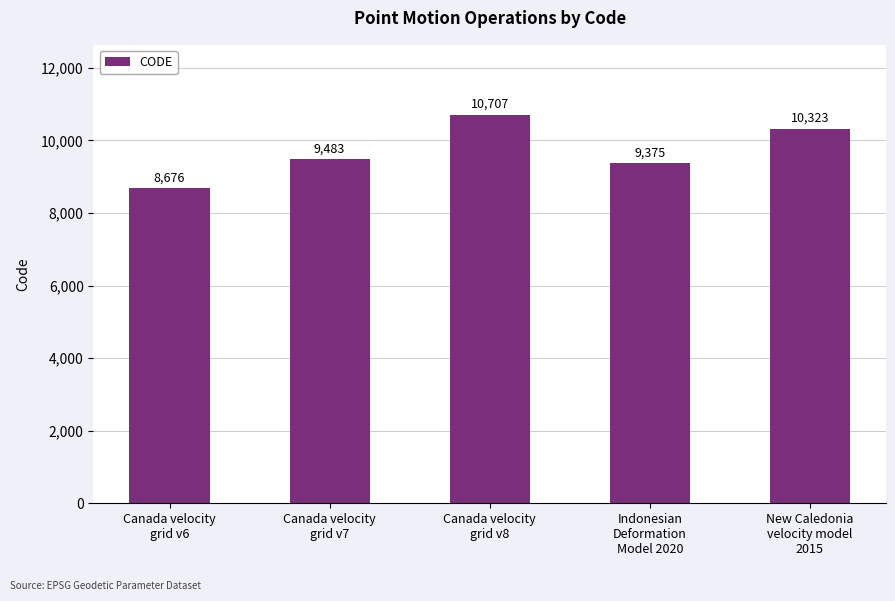

Approximately how many times larger is the value at New Caledonia
velocity model
2015 compared to Canada velocity
grid v8?

1.0